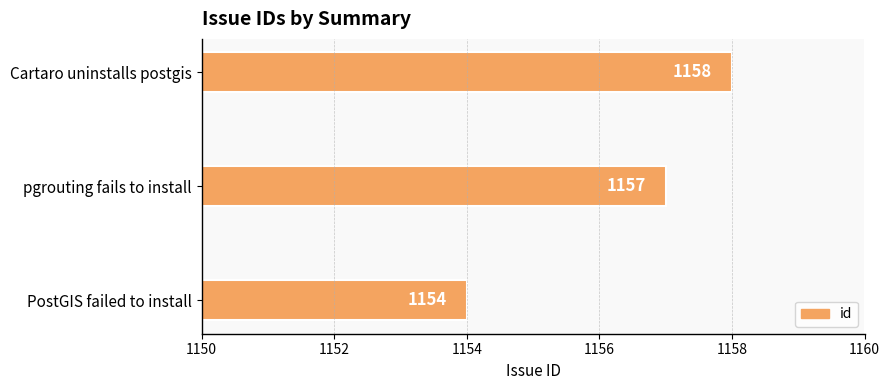

Rank the categories by value from highest to lowest.

Cartaro uninstalls postgis, pgrouting fails to install, PostGIS failed to install